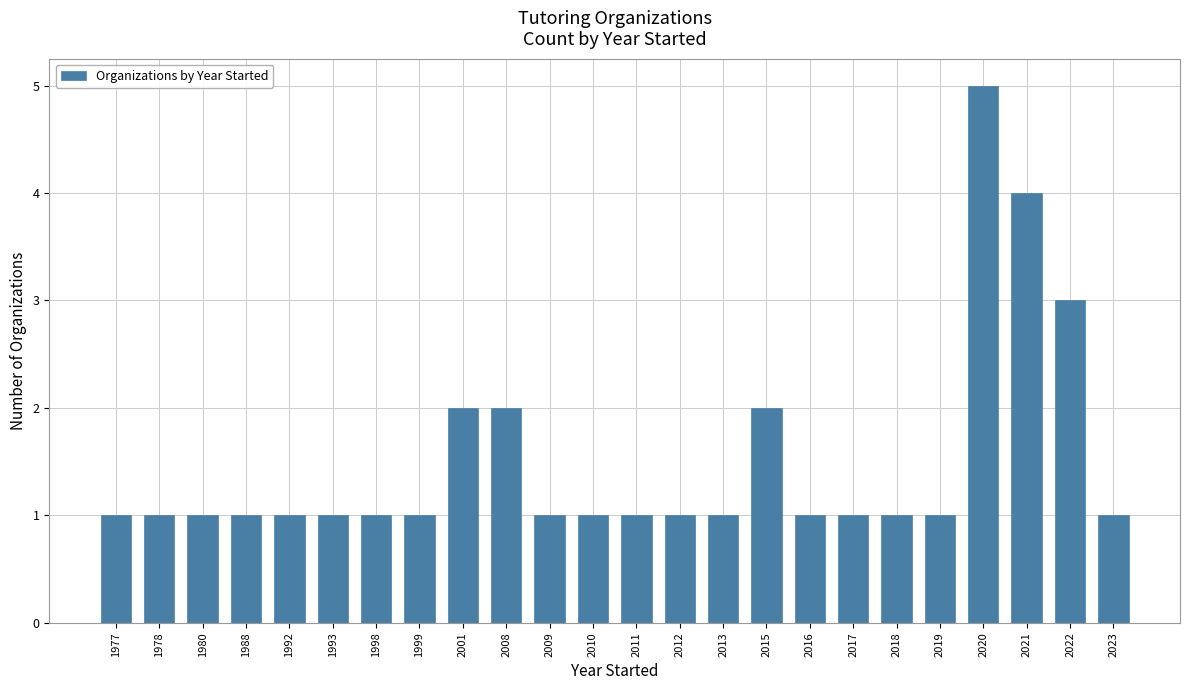

What is the difference between the second highest and second lowest values?

3